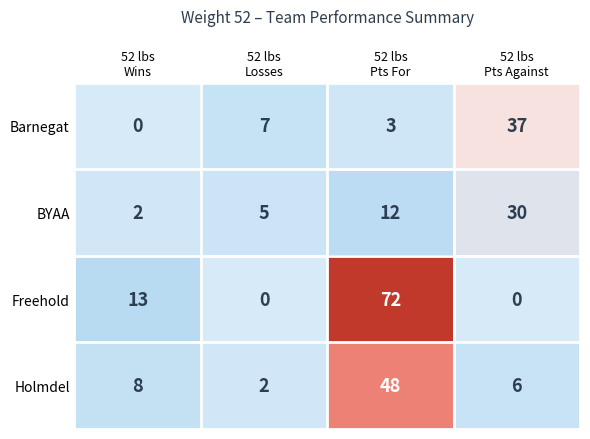

Which series has the largest total across all categories?

Freehold